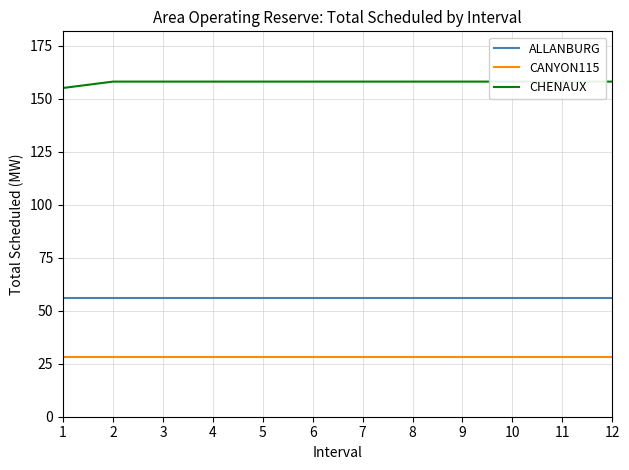

Rank the categories by ALLANBURG value from lowest to highest.

1, 2, 3, 4, 5, 6, 7, 8, 9, 10, 11, 12